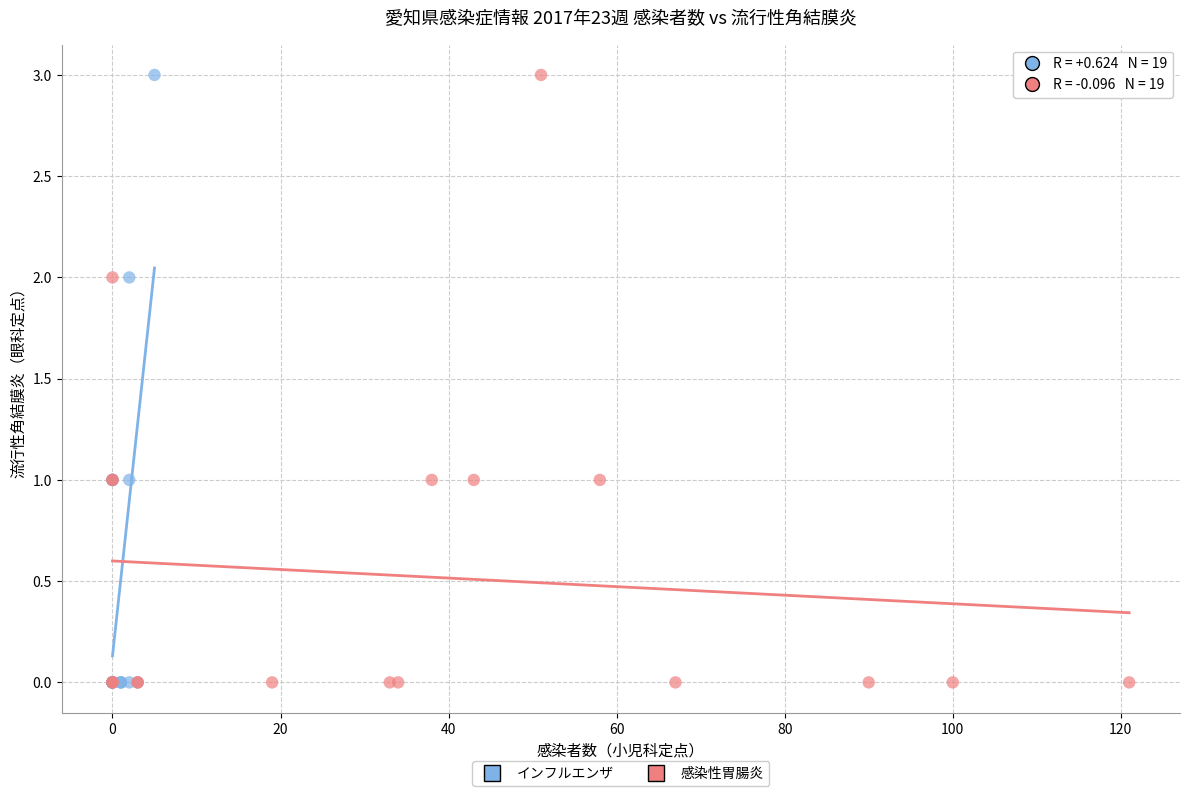

What are all the series names shown in the legend?

インフルエンザ, 感染性胃腸炎